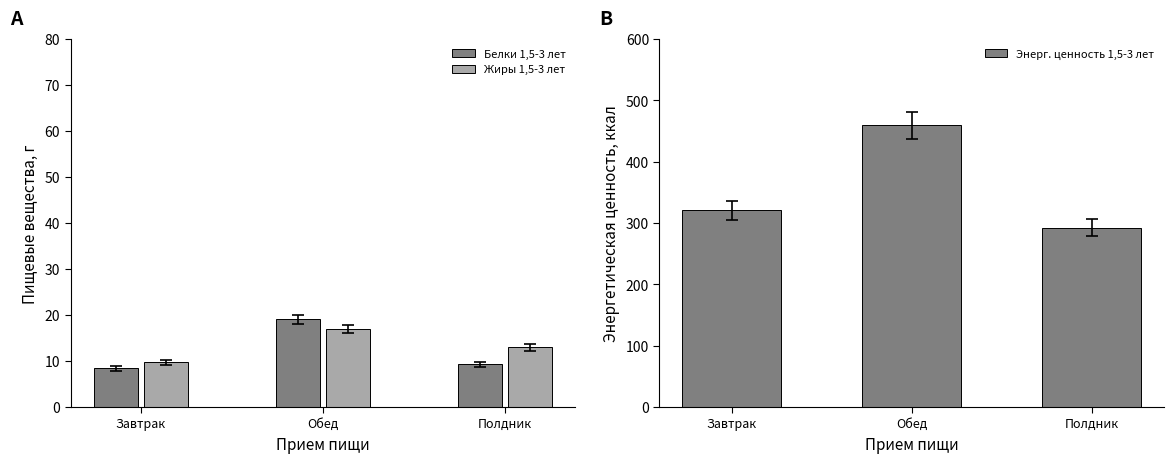

How many distinct data groups are displayed?

3